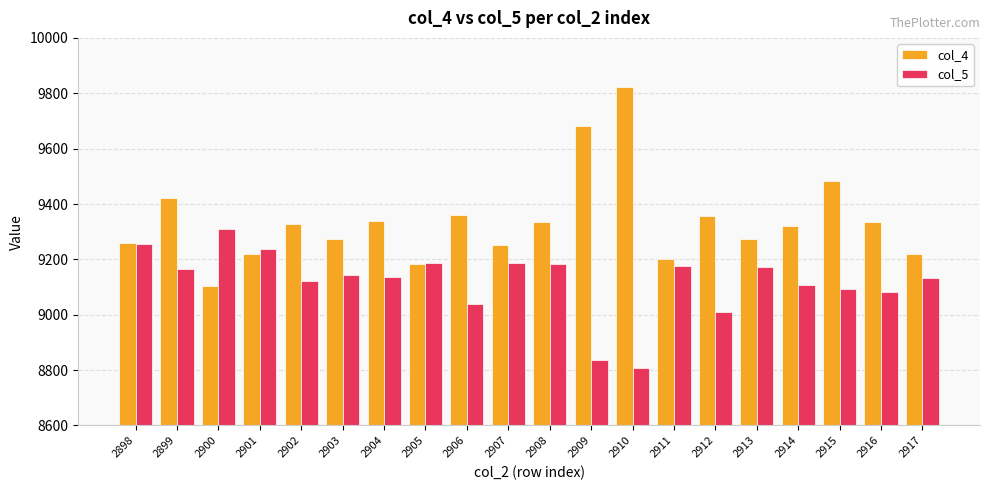

Are the bars grouped side by side (vs. stacked)?

Yes